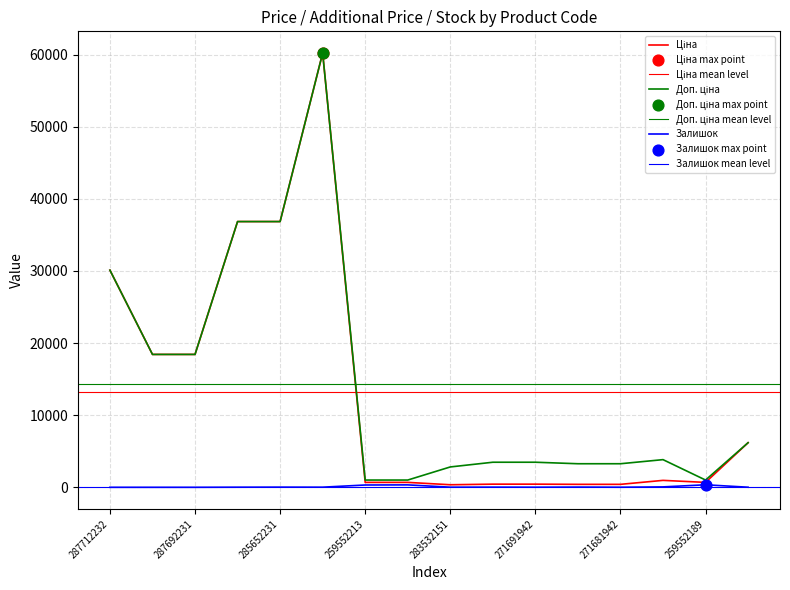

Which series has the widest spread of Y values?

Ціна